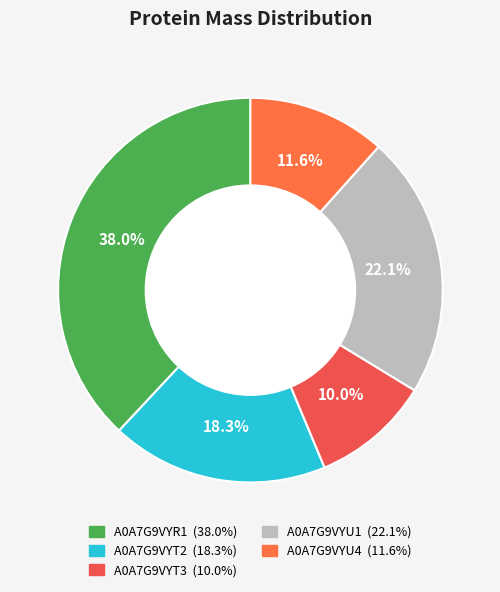

Is there a majority slice in this chart?

No